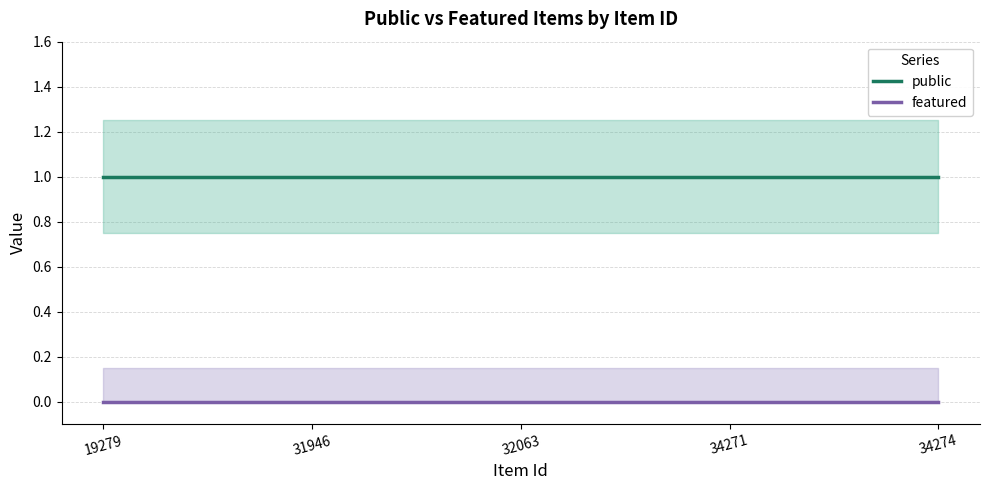

Is the value of public at 34271 greater than the value of featured at 32063?

Yes